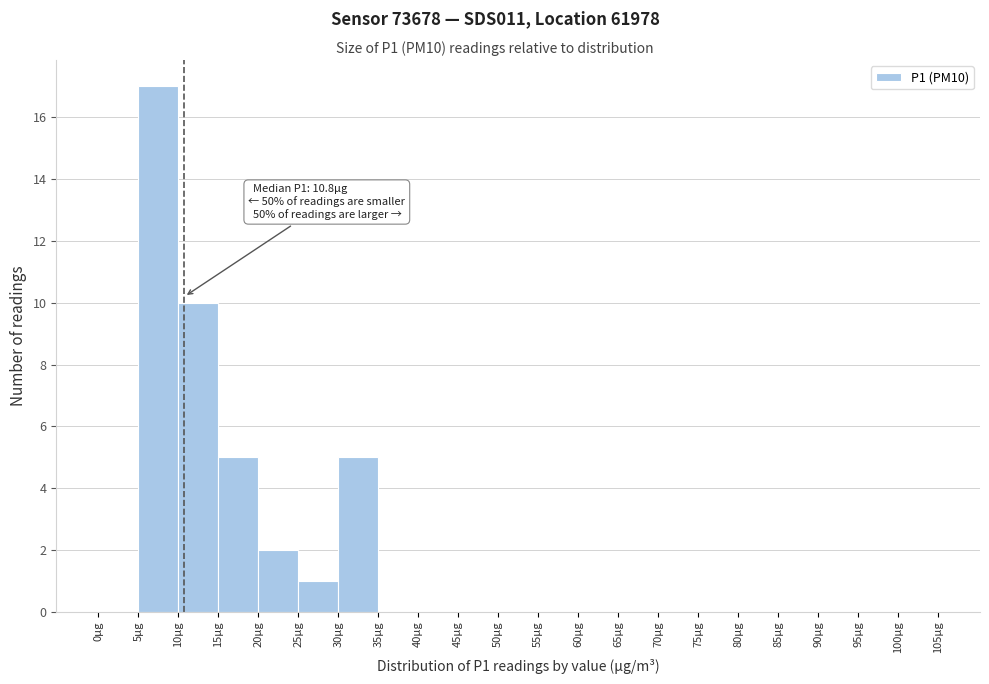

Which range on the x-axis has the tallest bar?

5 to 10